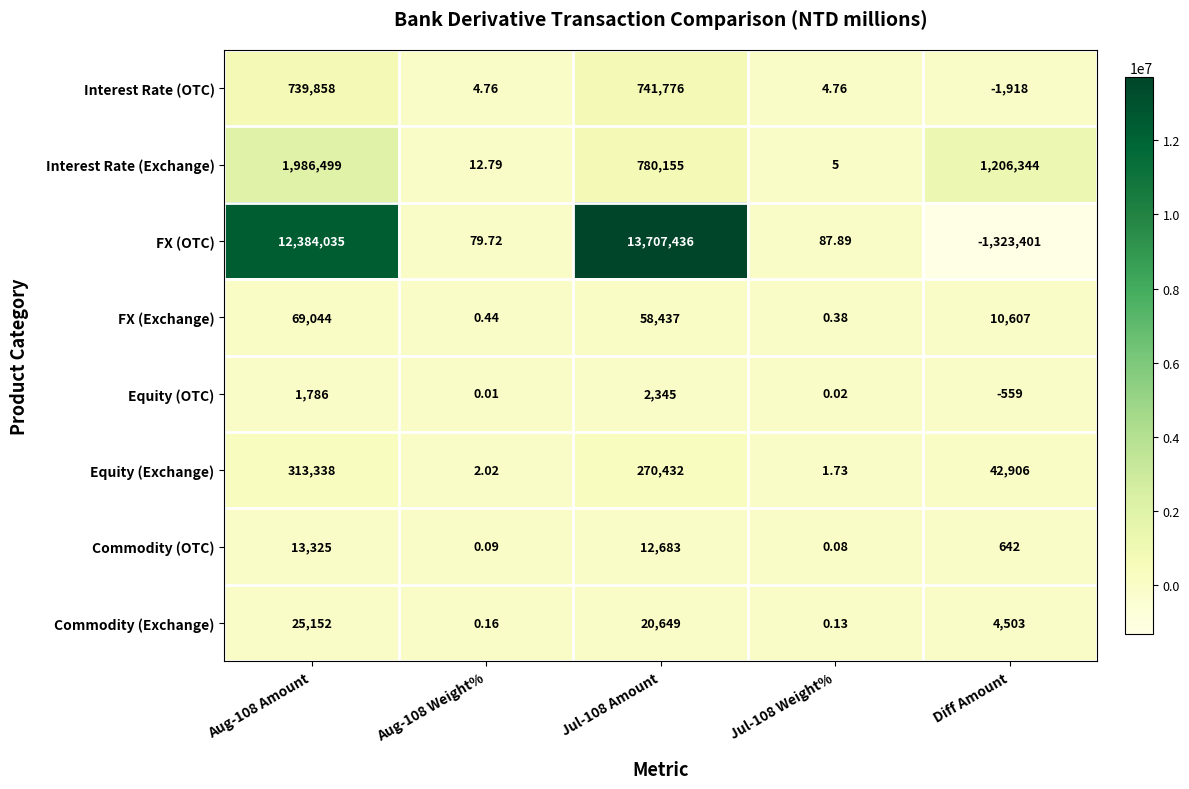

Which series has the largest total across all categories?

FX (OTC)